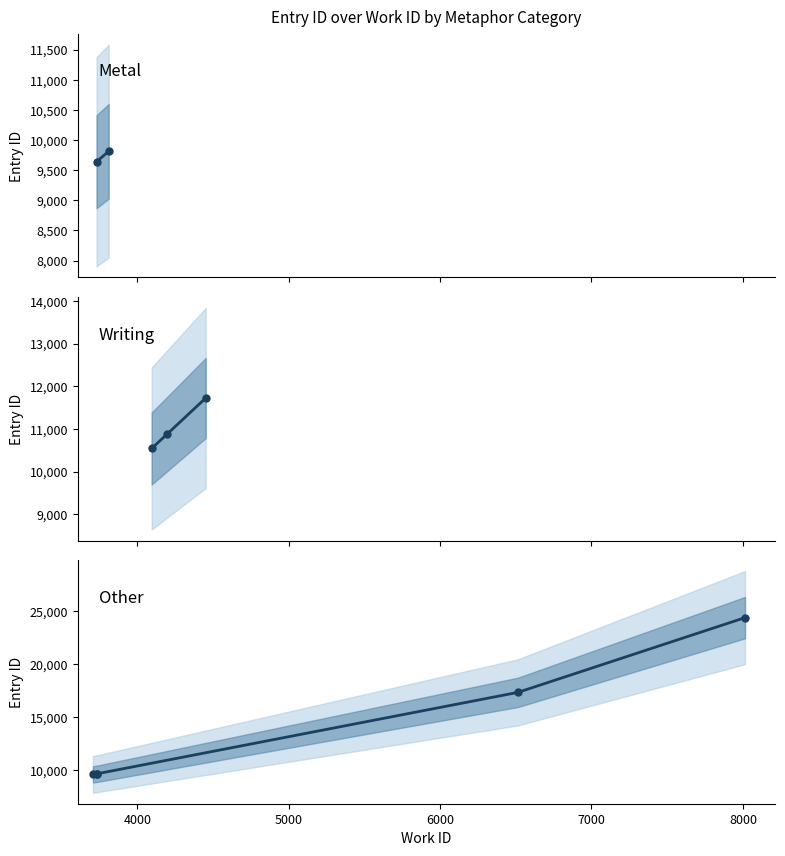

What is the greatest value displayed?

24376